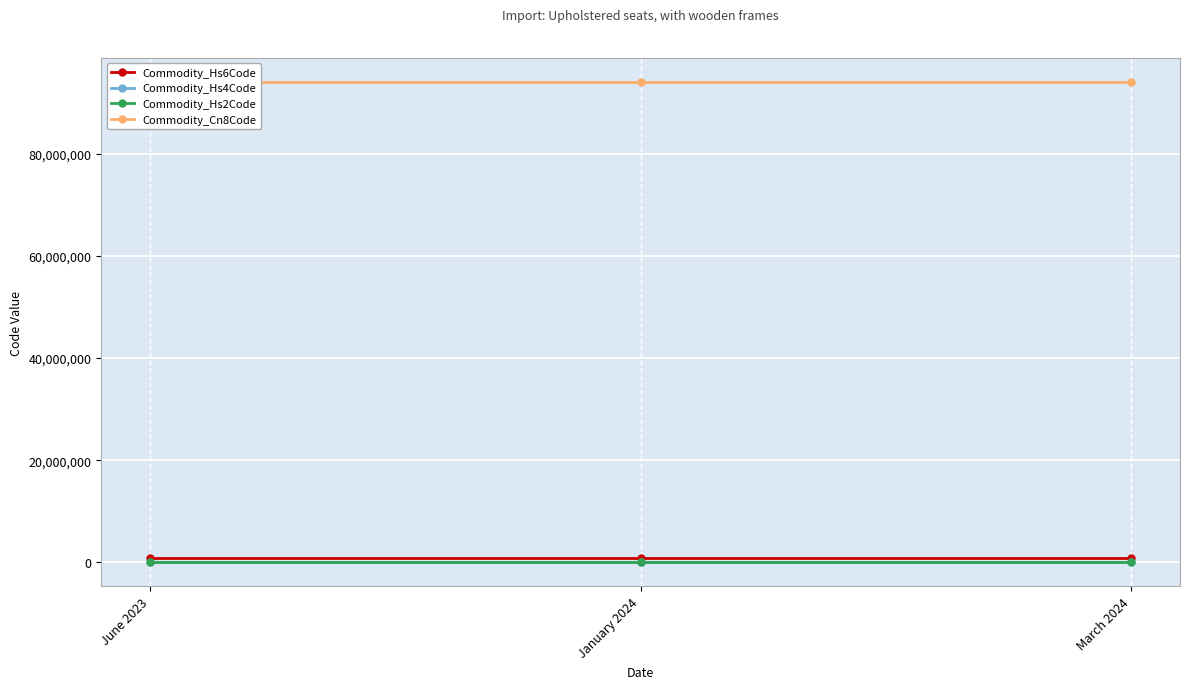

What is the highest value of the Commodity_Cn8Code series?

94016100